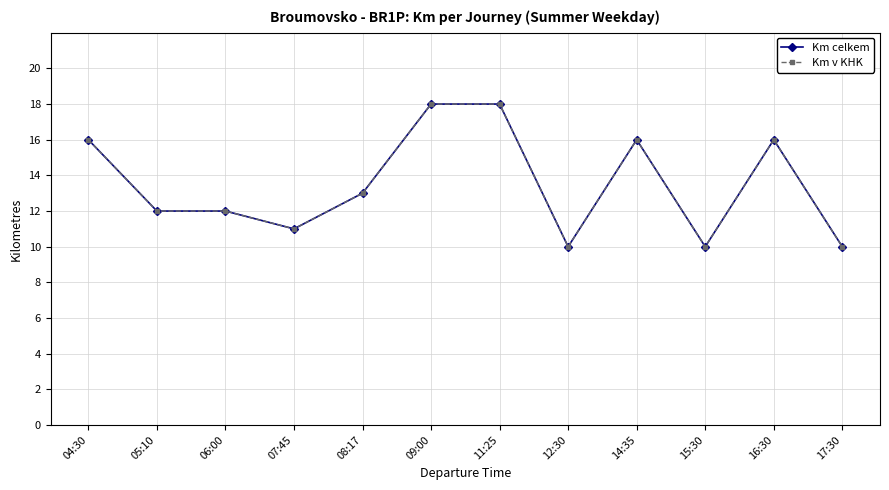

True or false: Km v KHK has more than 1 interior local peaks.

True